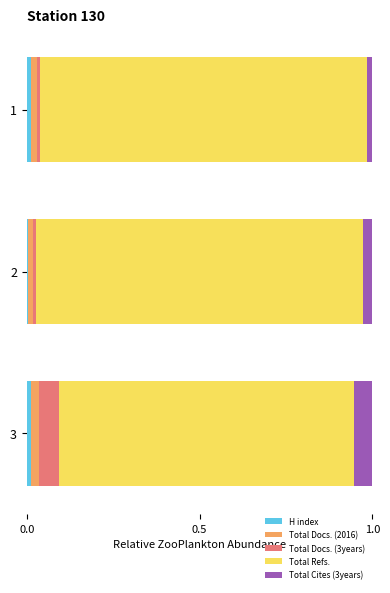

The value of H index at 1 is 0.0. True or false?

True